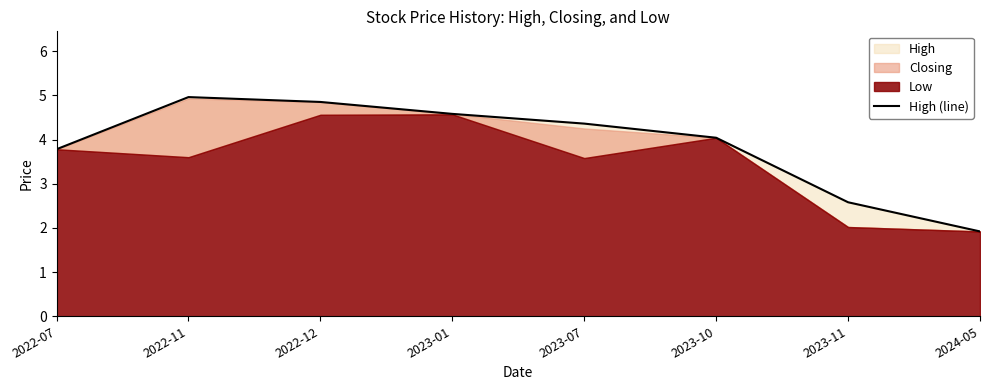

Which label corresponds to the smallest value in the chart?

2024-05